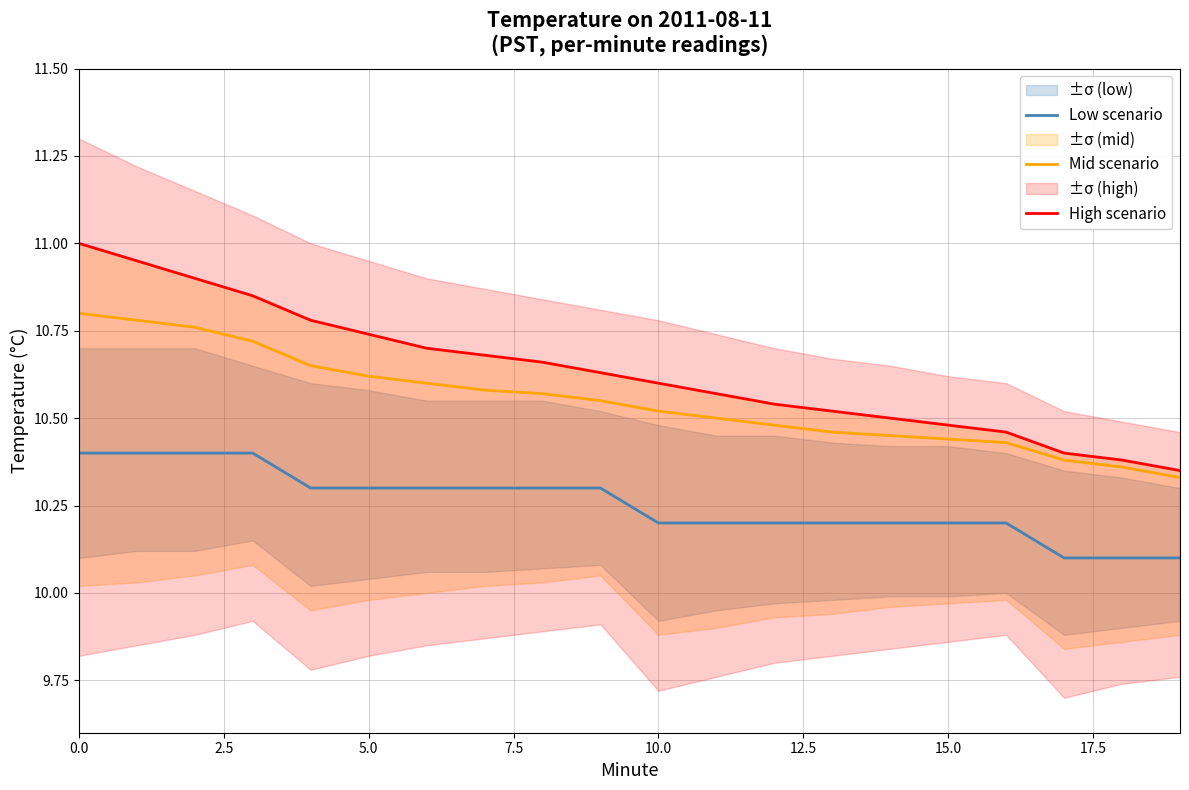

True or false: Low scenario and Mid scenario cross at least once.

False